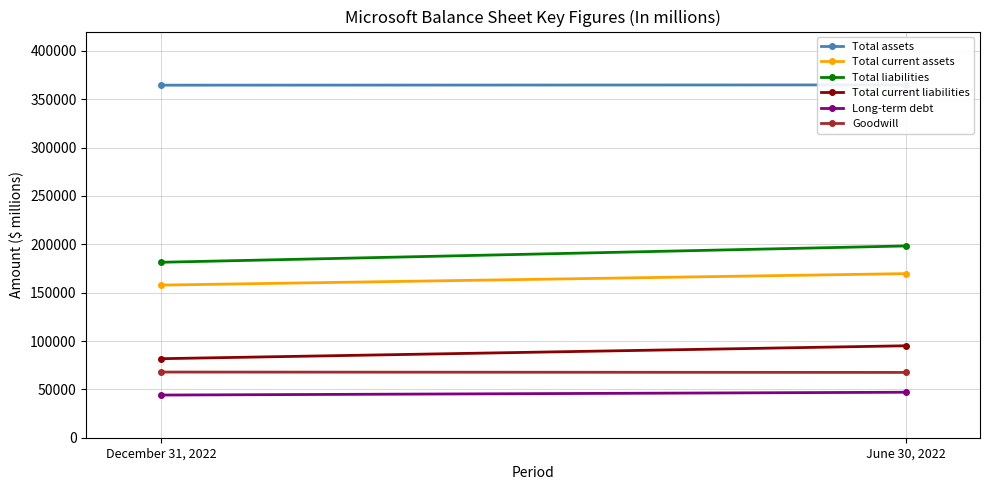

List the labels in order of Goodwill value, smallest first.

June 30, 2022, December 31, 2022